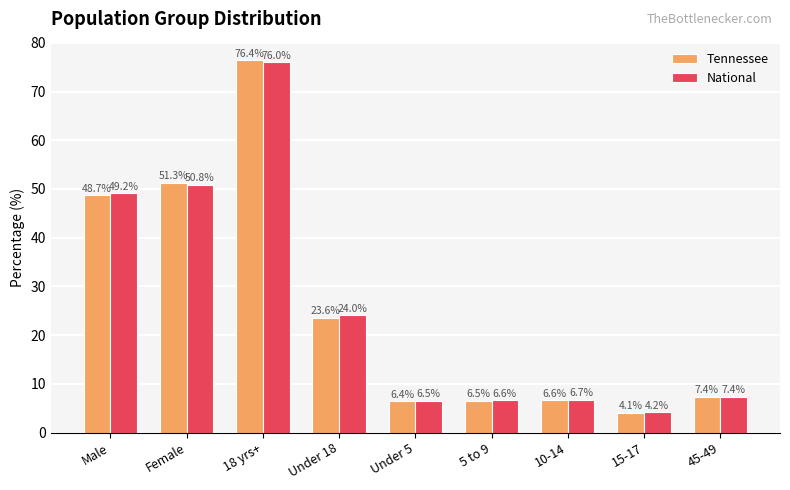

Reading right to left, transcribe all the data shown in this chart.

Tennessee: 45-49=7.4	15-17=4.1	10-14=6.6	5 to 9=6.5	Under 5=6.4	Under 18=23.6	18 yrs+=76.4	Female=51.3	Male=48.7
National: 45-49=7.4	15-17=4.2	10-14=6.7	5 to 9=6.6	Under 5=6.5	Under 18=24.0	18 yrs+=76.0	Female=50.8	Male=49.2